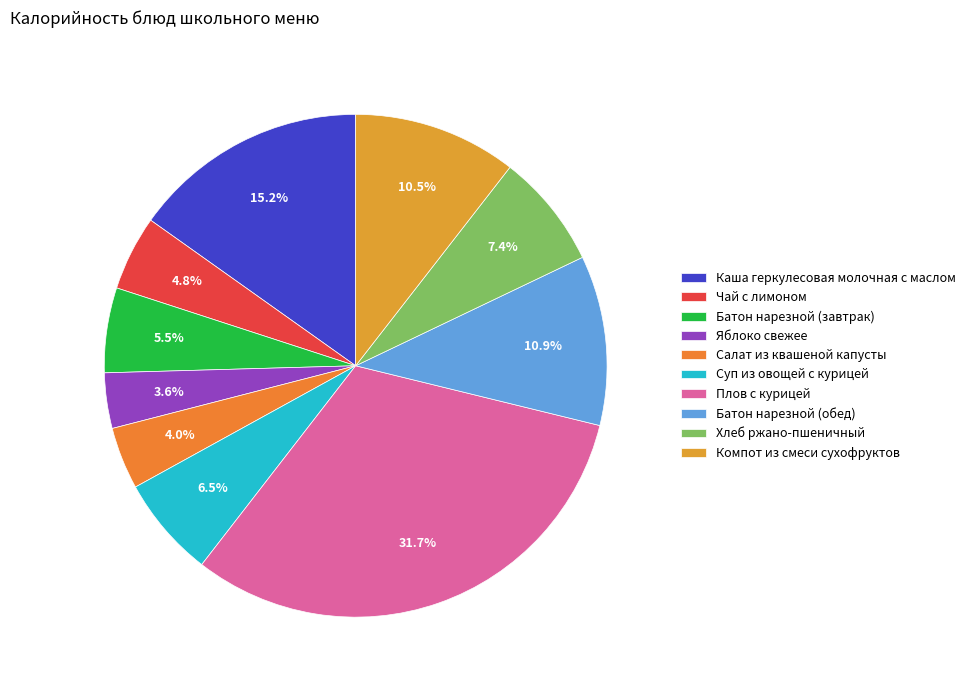

Rank the categories by value from highest to lowest.

Плов с курицей, Каша геркулесовая молочная с маслом, Батон нарезной (обед), Компот из смеси сухофруктов, Хлеб ржано-пшеничный, Суп из овощей с курицей, Батон нарезной (завтрак), Чай с лимоном, Салат из квашеной капусты, Яблоко свежее